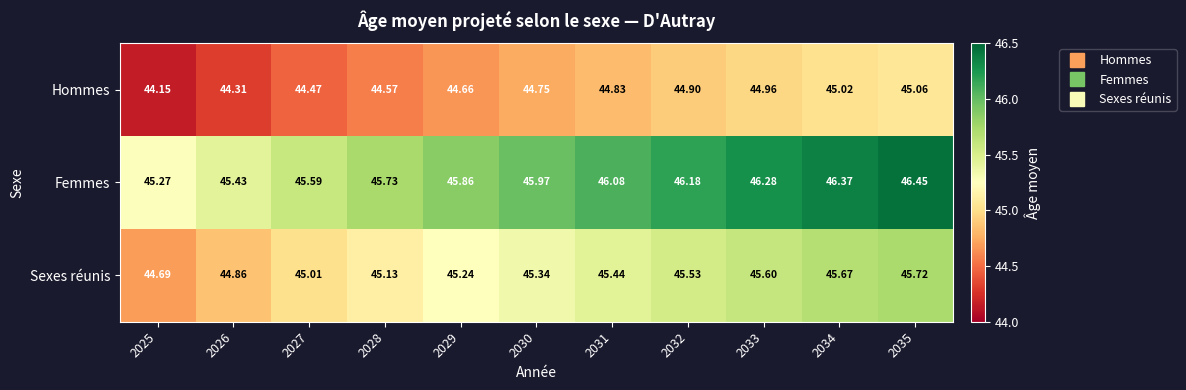

At which category is the sum across all series the highest?

2035